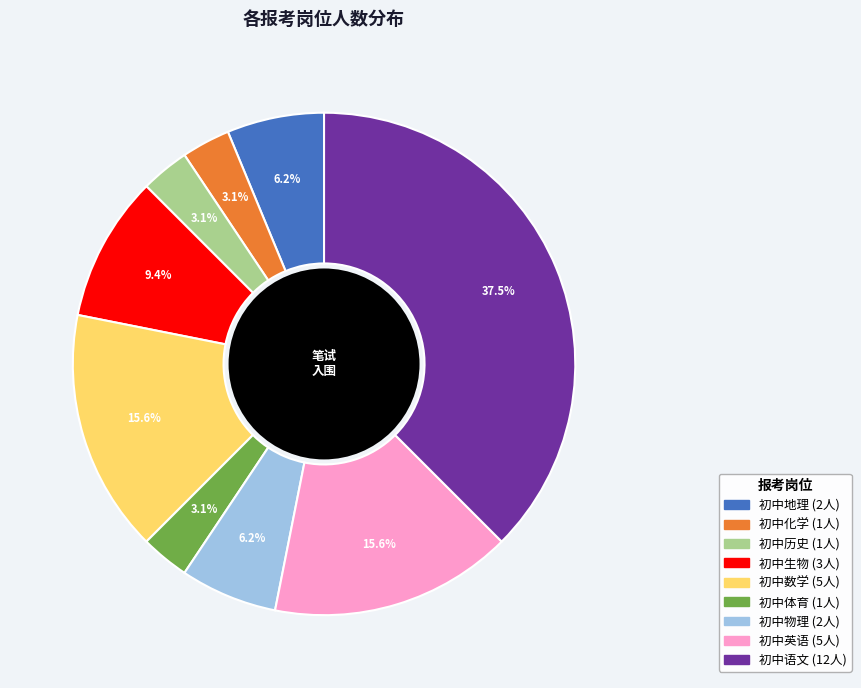

Is there any slice that represents more than half of the pie?

No